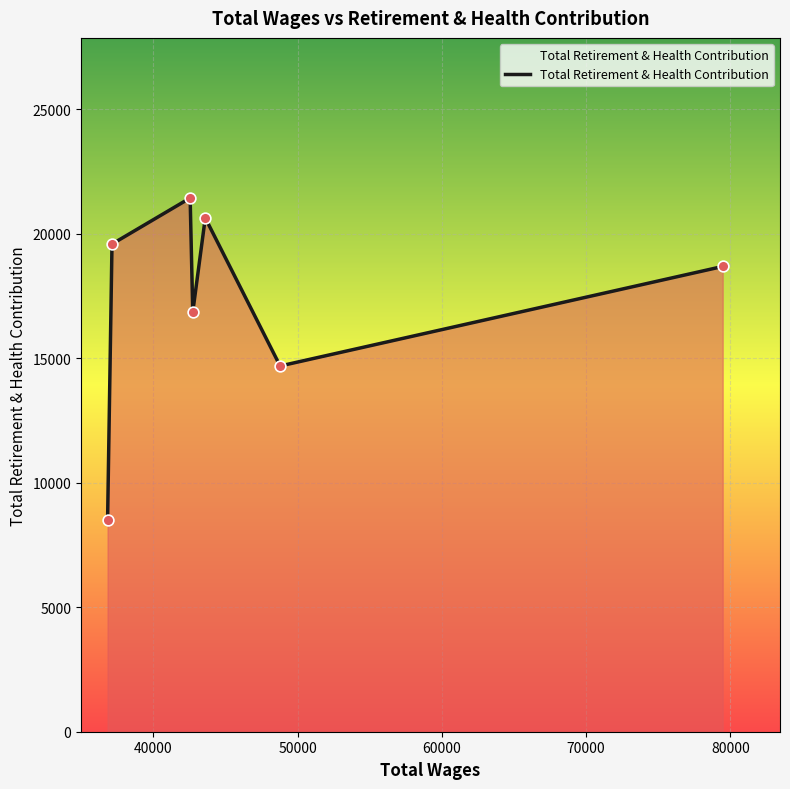

What is the average value?

17204